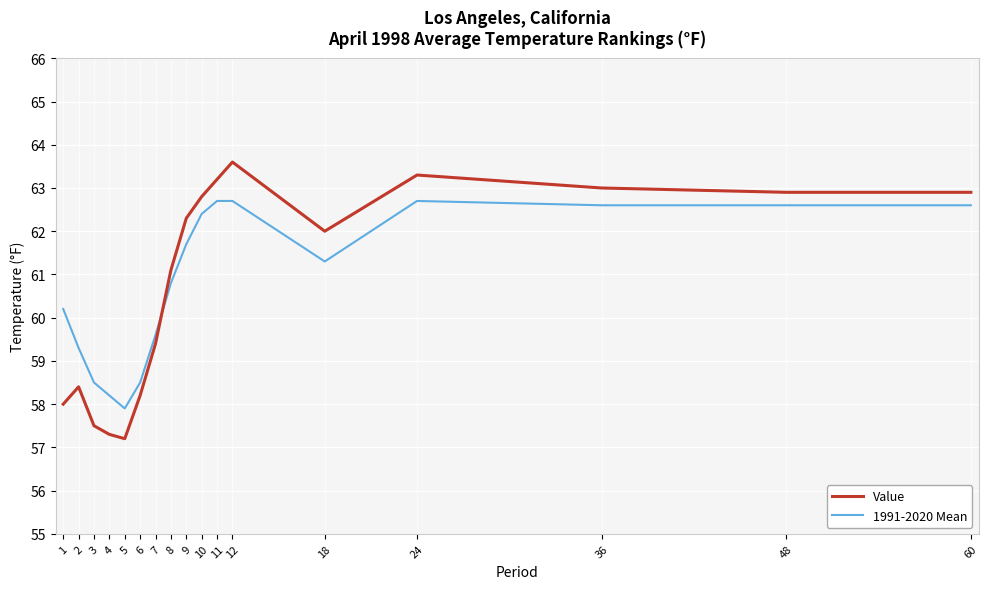

Does the chart have visible grid lines?

Yes